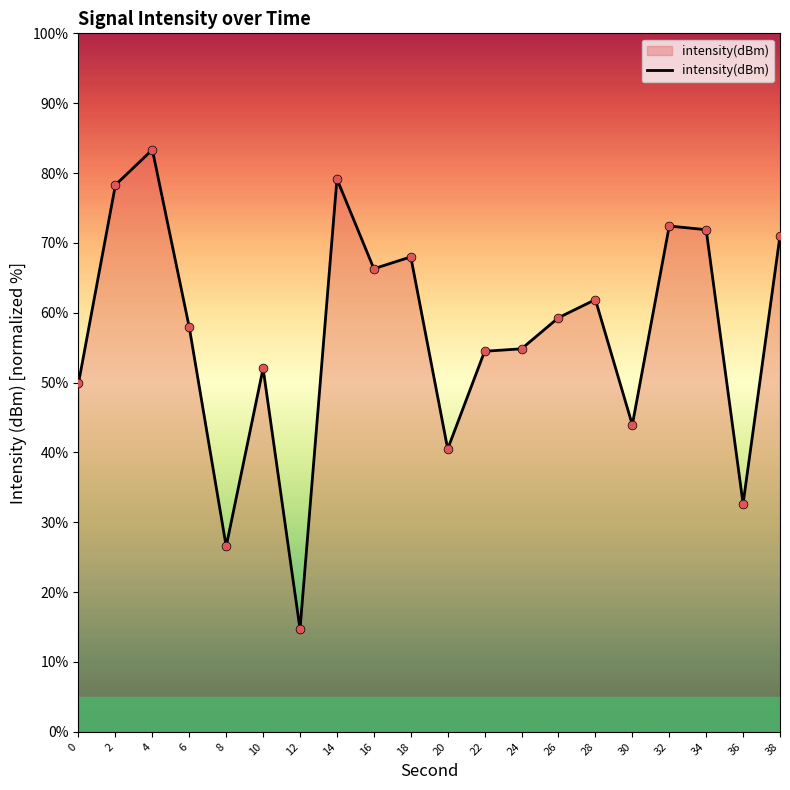

Between 2 and 0, which is larger?

2